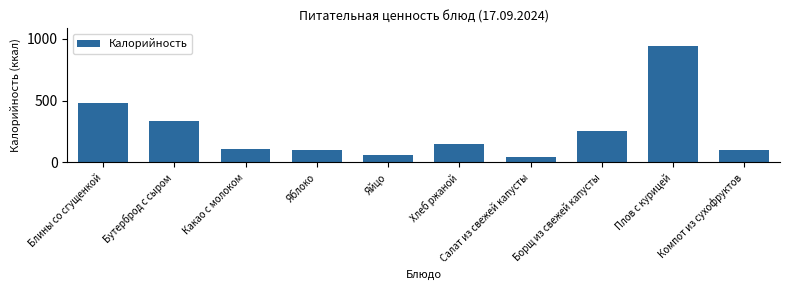

What is the difference between the second highest and minimum values?

439